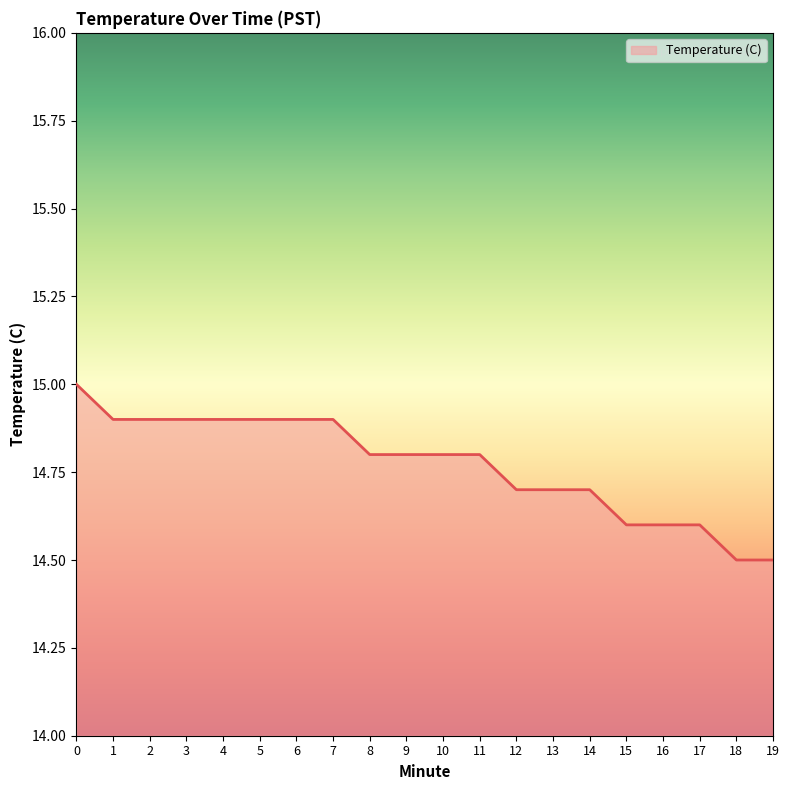

What is the smallest value displayed?

14.5